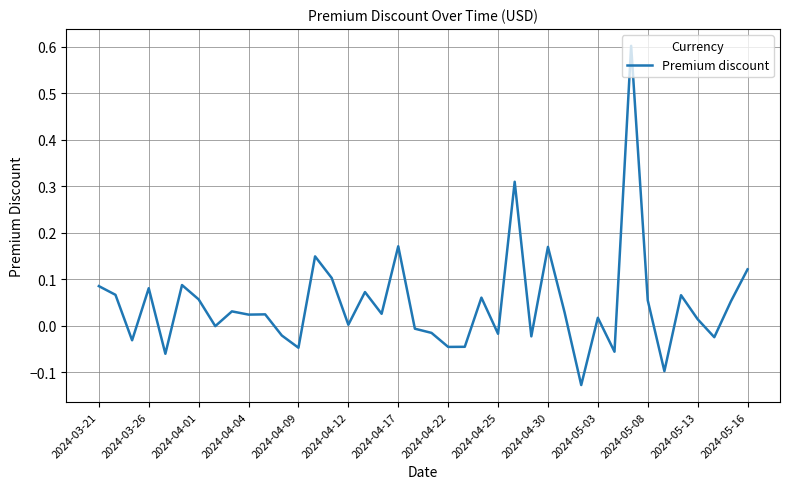

What is the difference between the maximum and minimum values?

0.7